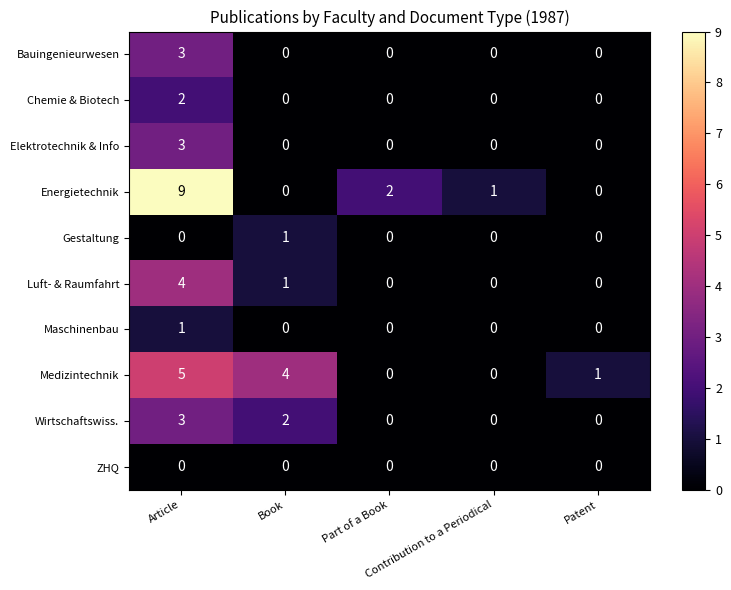

Which series has the largest range (max minus min)?

Energietechnik